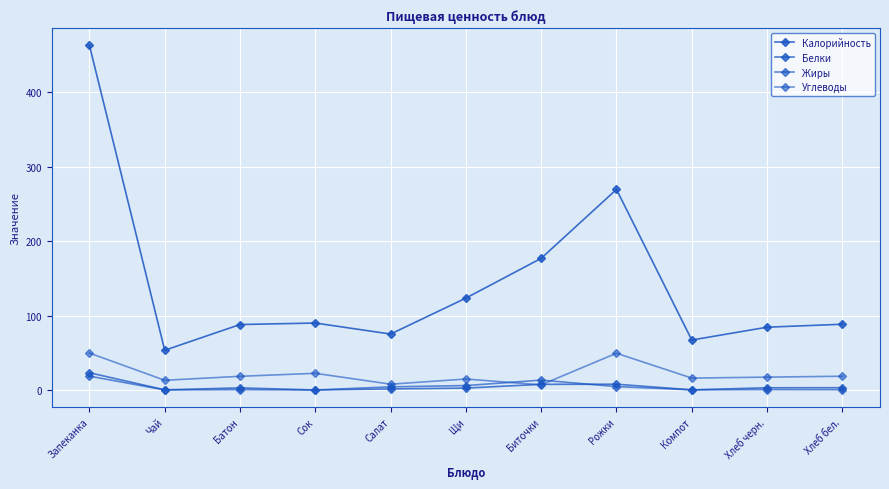

How many values in the Углеводы series exceed 17?

6